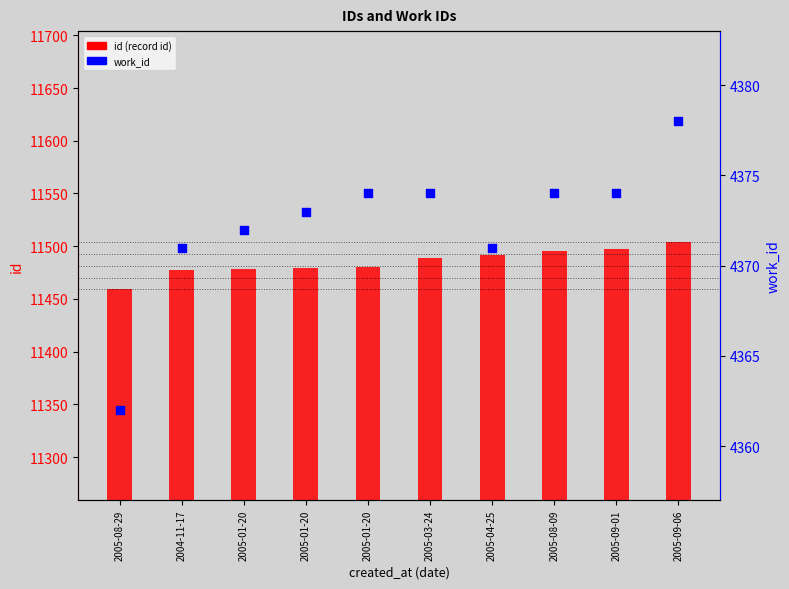

At which category is the sum across all series the highest?

2005-09-06